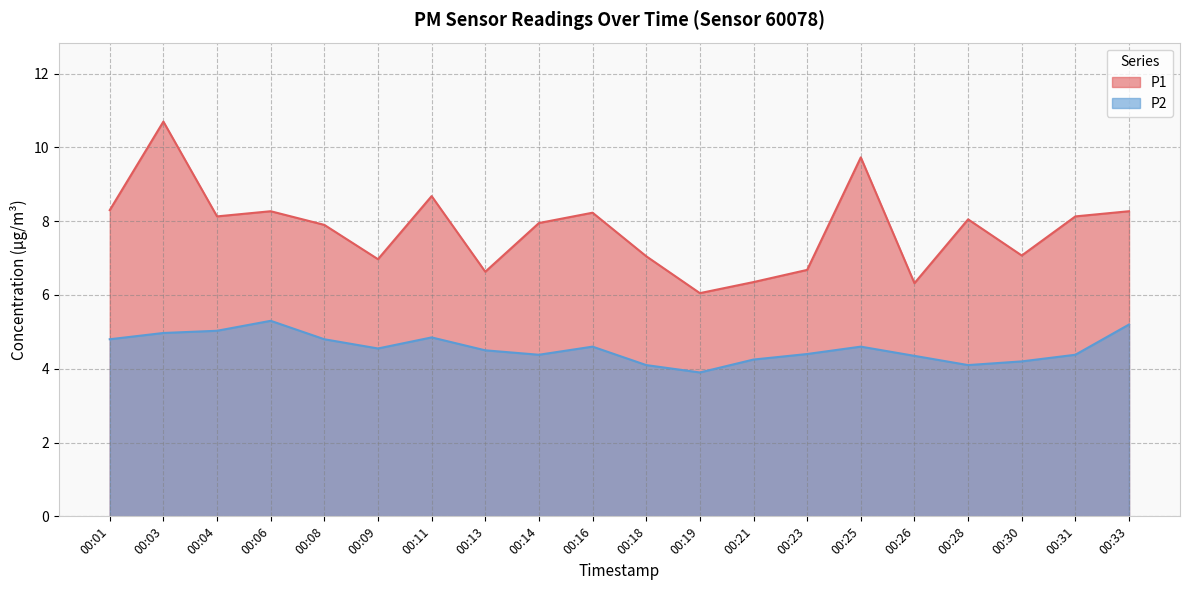

Rank the series at 00:25 from highest to lowest value.

P1, P2